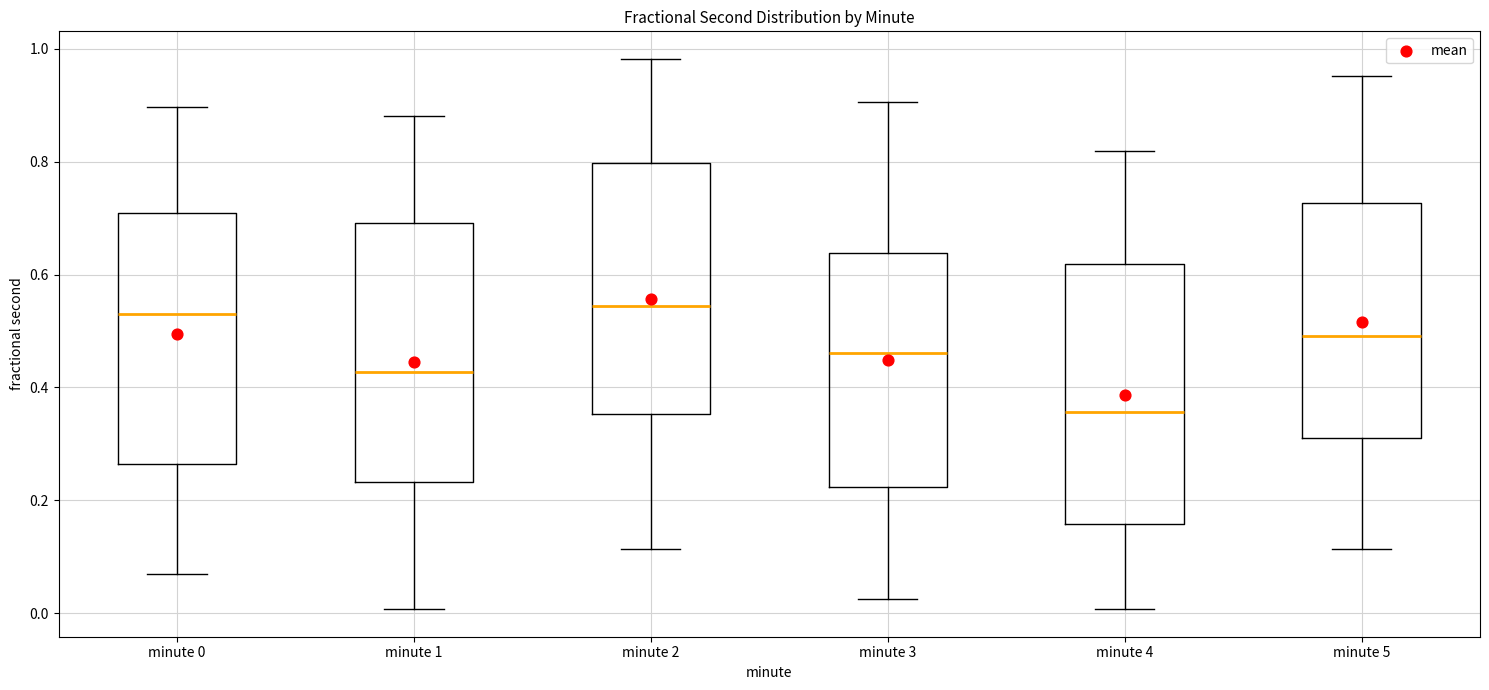

Where is the upper edge of the box for minute 1 on the y-axis? The values are not printed on the chart, so give them approximately, as read against the axis.

0.70